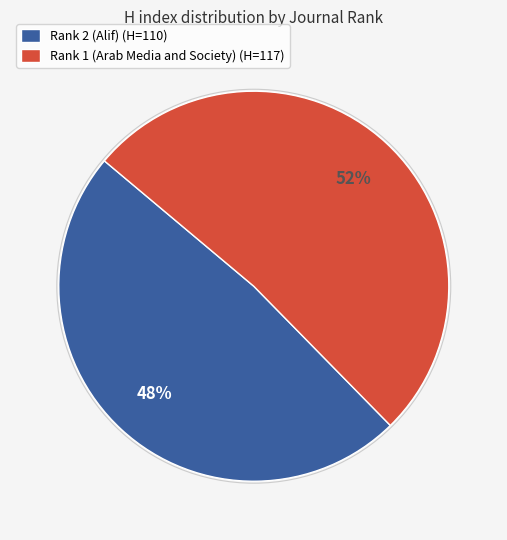

Count the number of slices in the pie.

2